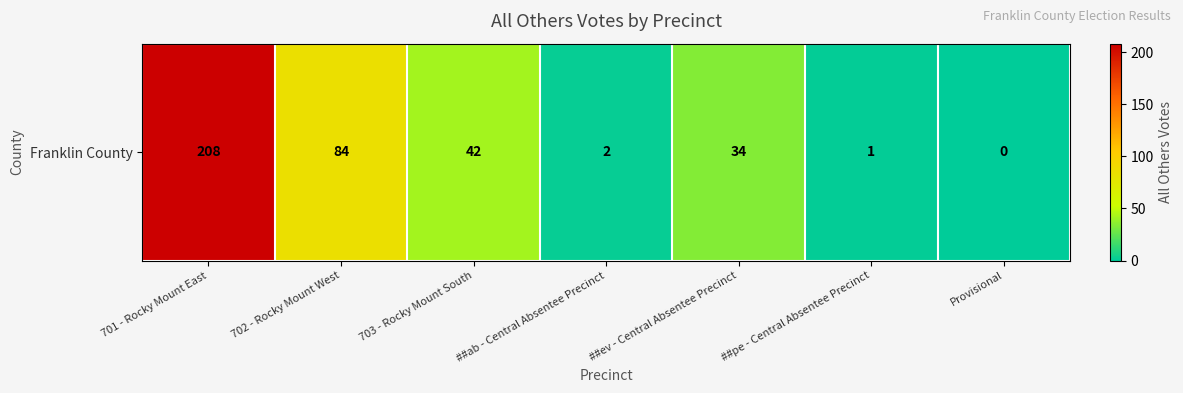

What is the difference between the maximum and minimum values?

208